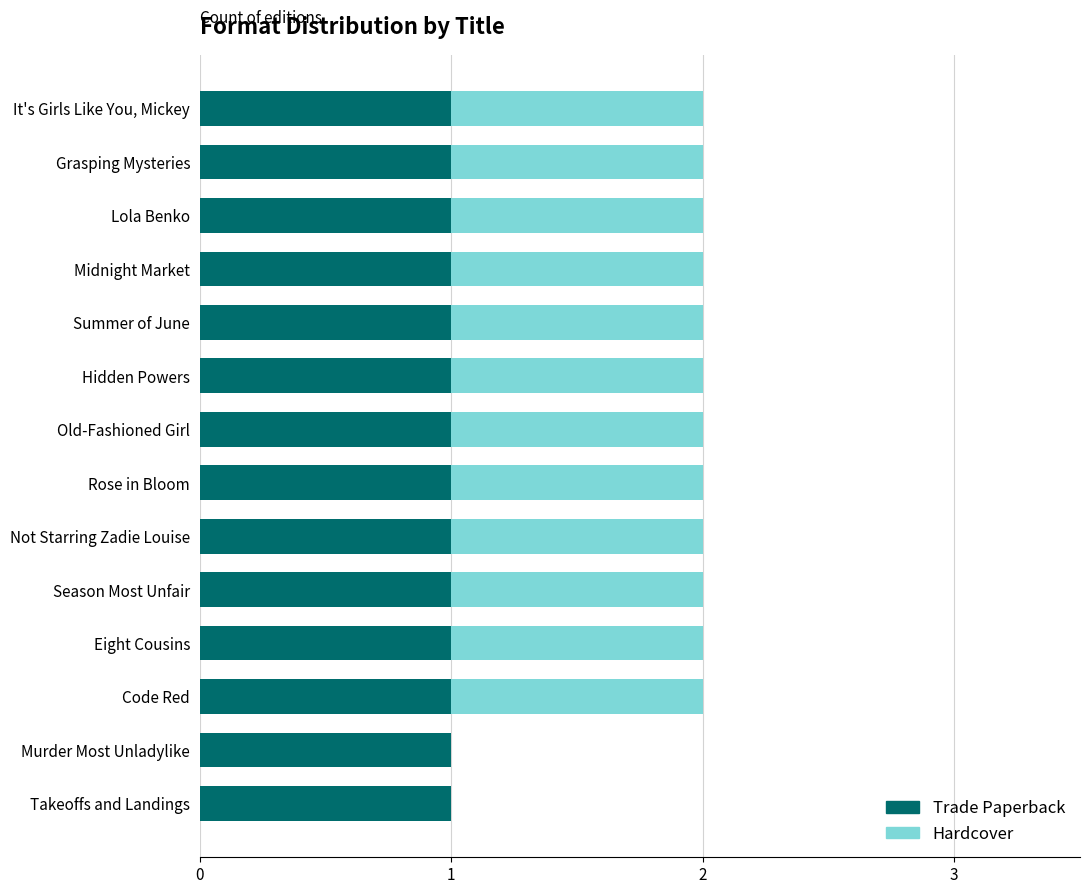

The Trade Paperback series shows 1 at Summer of June. True or false?

True